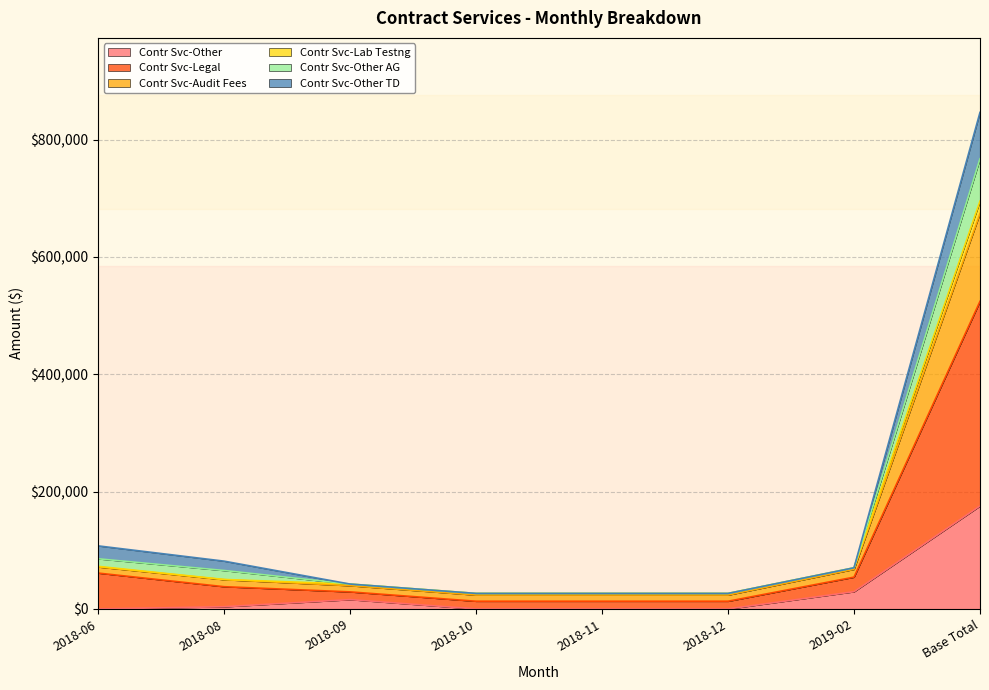

How many lines are shown in the chart?

6